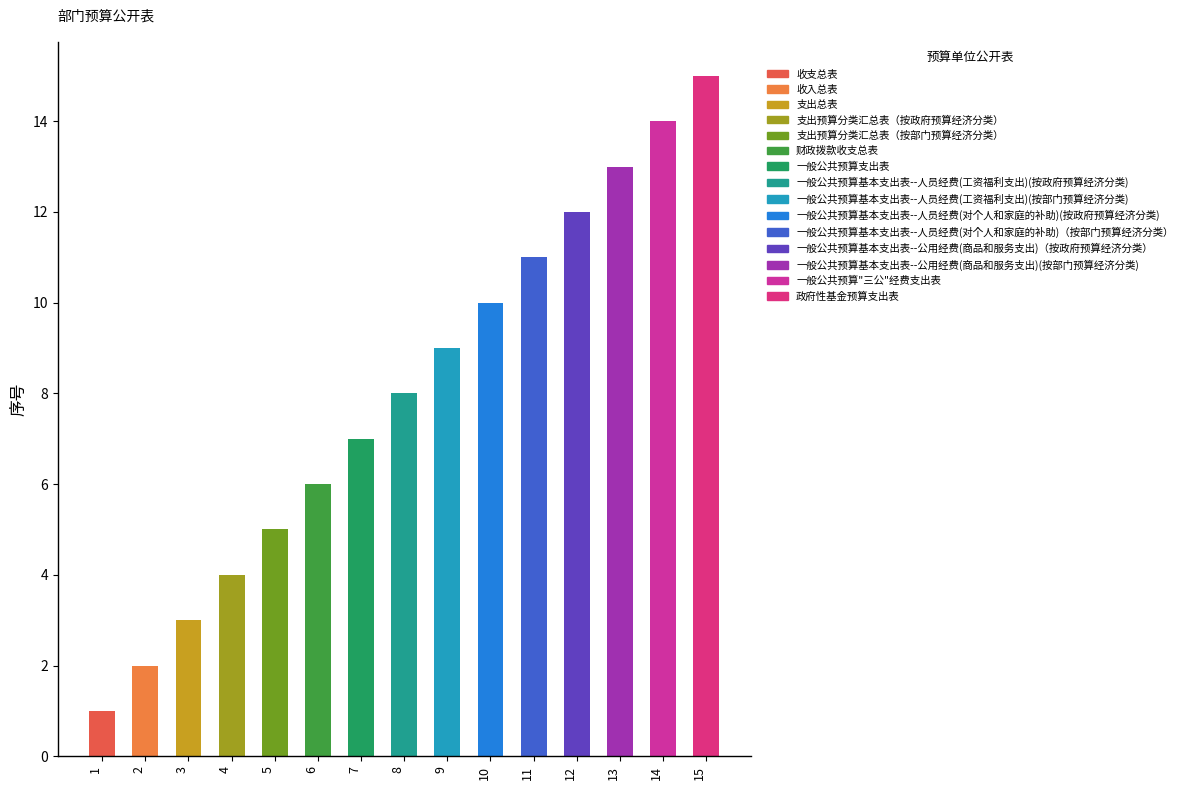

Are the bars horizontal?

No